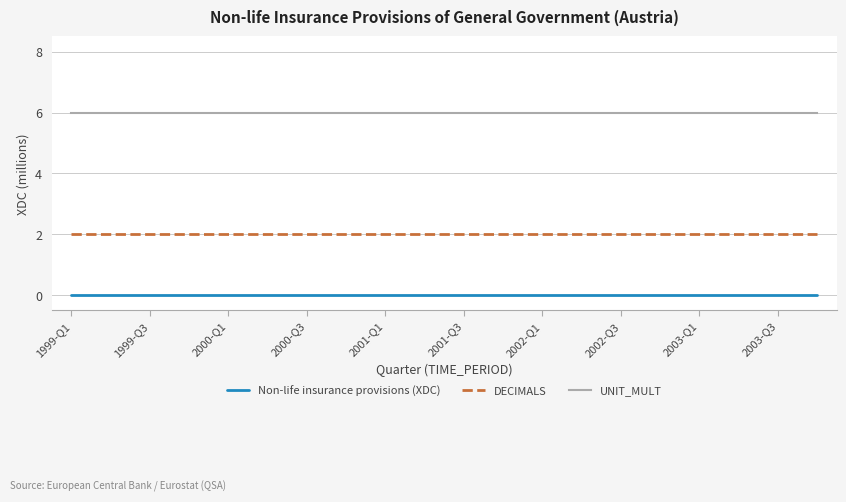

Reading left to right, extract all data points from this chart.

Non-life insurance provisions (XDC): 0	0	0	0	0	0	0	0	0	0	0	0	0	0	0	0	0	0	0	0
DECIMALS: 2	2	2	2	2	2	2	2	2	2	2	2	2	2	2	2	2	2	2	2
UNIT_MULT: 6	6	6	6	6	6	6	6	6	6	6	6	6	6	6	6	6	6	6	6